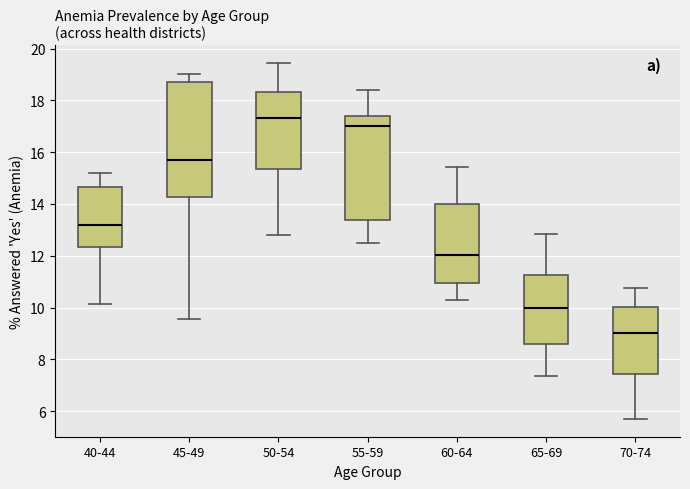

Reading left to right, transcribe this box plot: for each box, give where its median line is, the range the box spans, and where its two whiskers end, as read against the y-axis. The values are not printed on the chart, so give them approximately, as read against the axis.

40-44: median 13.2, box 12.4 to 14.6, whiskers 10.2 to 15.2
45-49: median 15.8, box 14.2 to 18.8, whiskers 9.6 to 19.0
50-54: median 17.4, box 15.4 to 18.4, whiskers 12.8 to 19.4
55-59: median 17.0, box 13.4 to 17.4, whiskers 12.4 to 18.4
60-64: median 12.0, box 11.0 to 14.0, whiskers 10.2 to 15.4
65-69: median 10.0, box 8.6 to 11.2, whiskers 7.4 to 12.8
70-74: median 9.0, box 7.4 to 10.0, whiskers 5.6 to 10.8